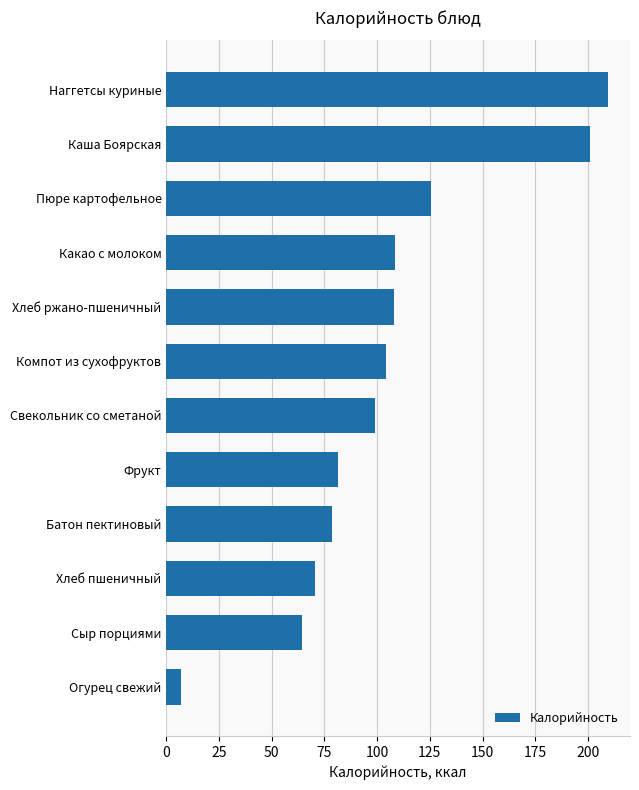

Are the bars horizontal?

Yes